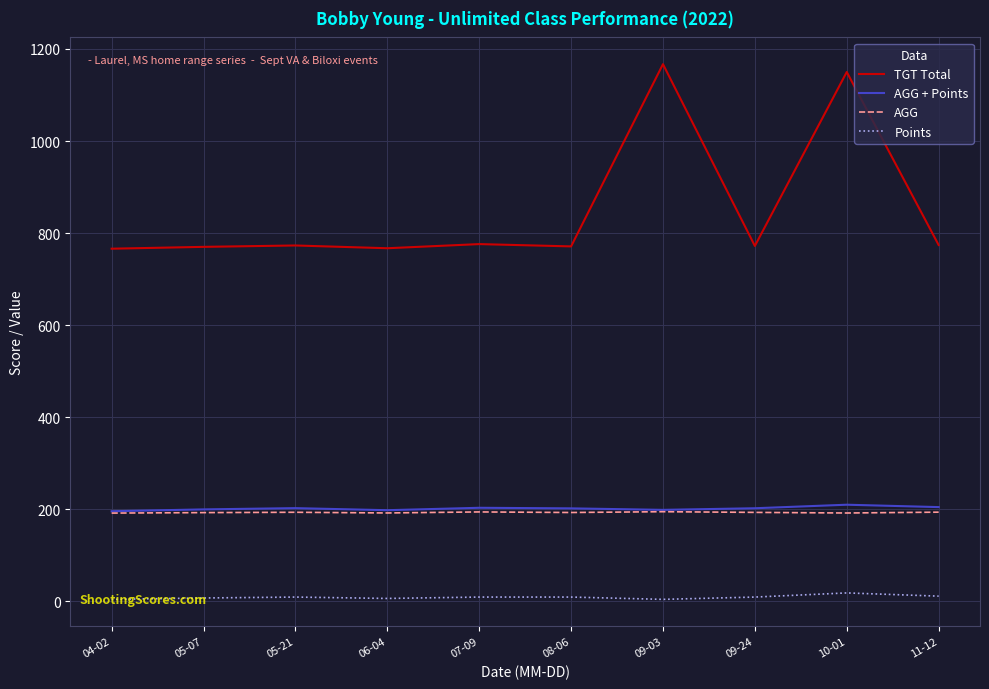

What is the maximum value shown in the chart?

1167.0